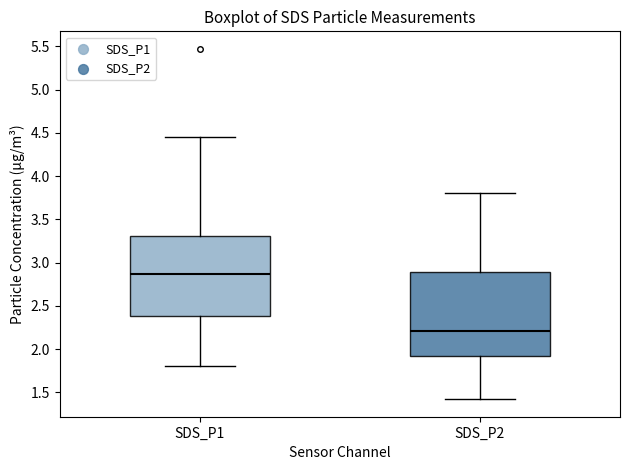

Where does the upper whisker of the box for SDS_P2 end on the y-axis? The values are not printed on the chart, so give them approximately, as read against the axis.

3.80